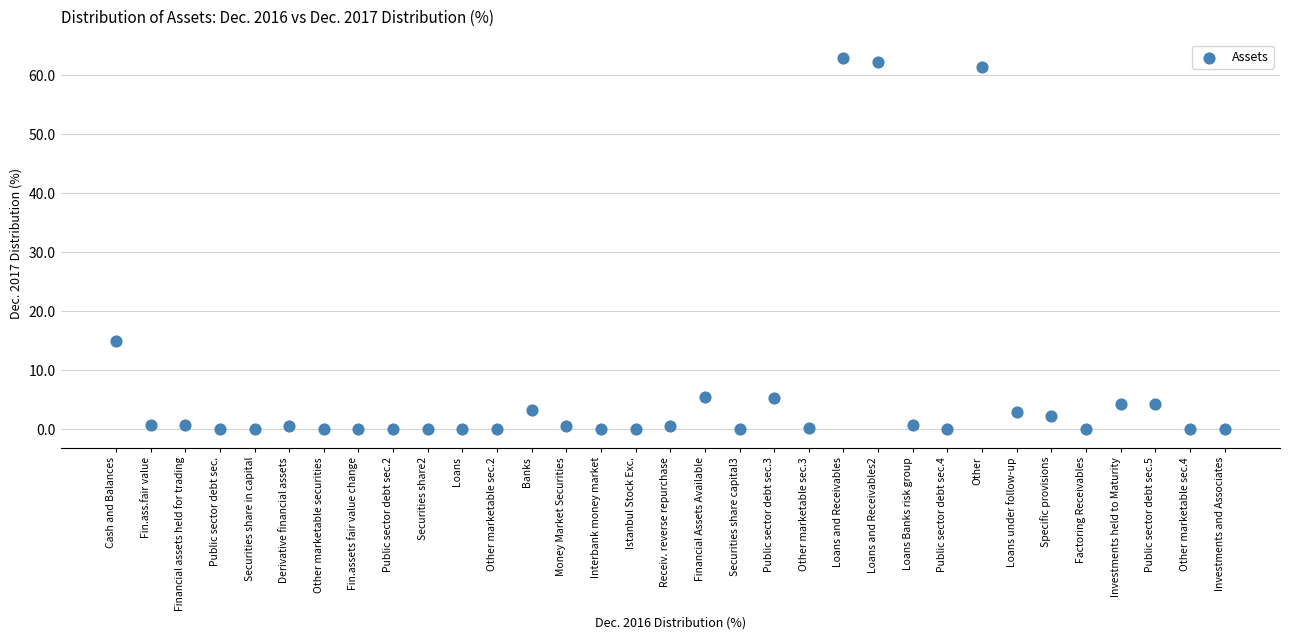

What is the range of Y values (max minus min)?

62.9